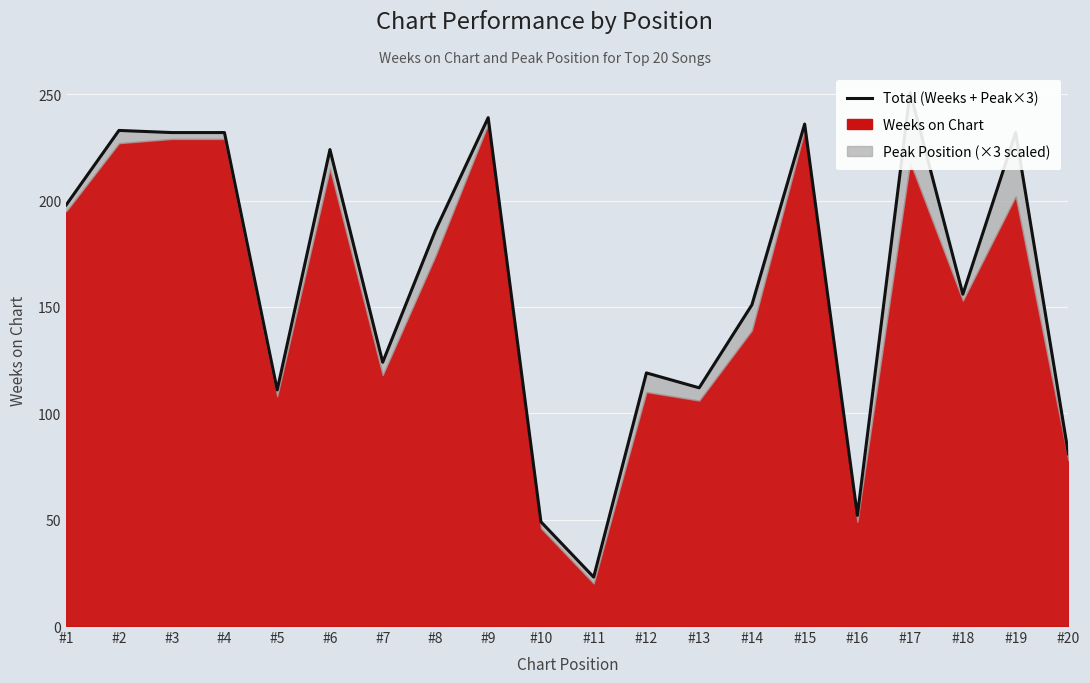

What is the difference between the second highest and second lowest values?

190